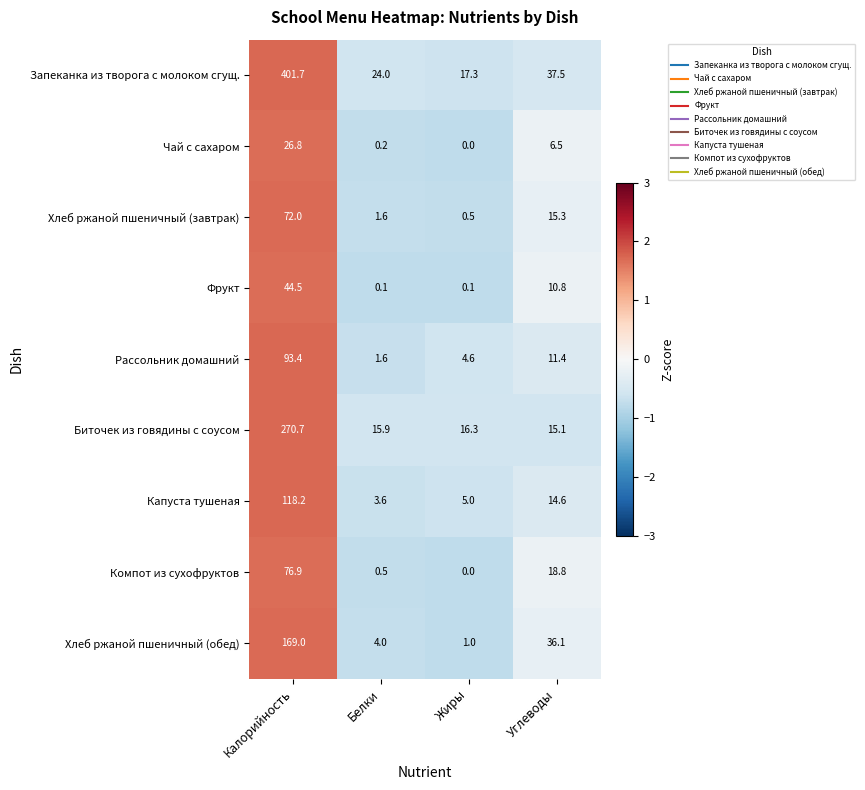

Which category has the lowest value across all series?

Жиры